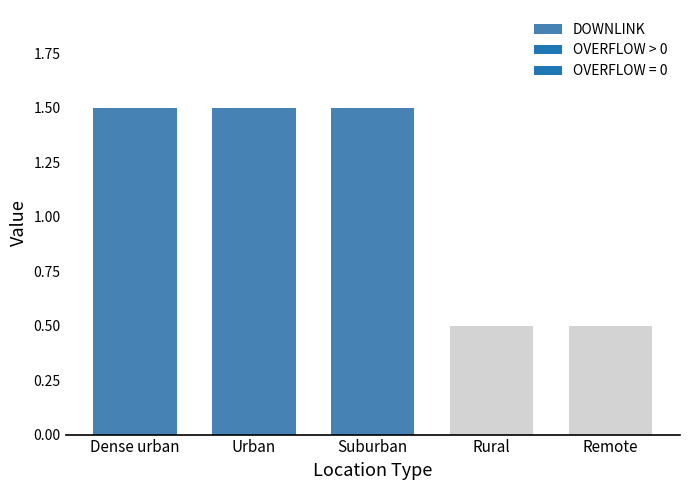

What is the label of the 4th bar from the right?

Urban